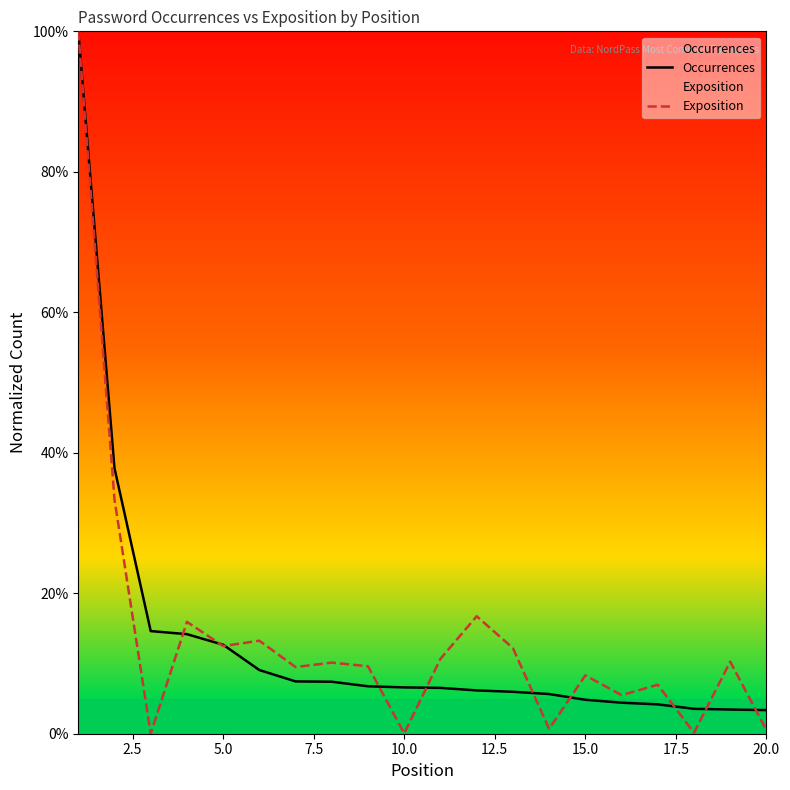

Which series has the widest spread of values?

Exposition